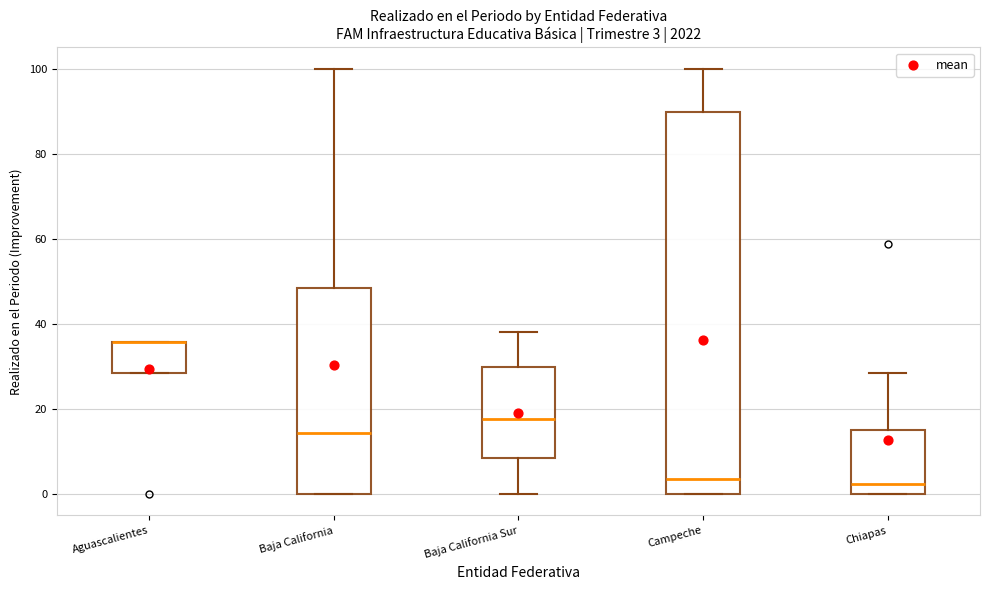

Which box is the tallest, from its lower edge to its upper edge?

Campeche